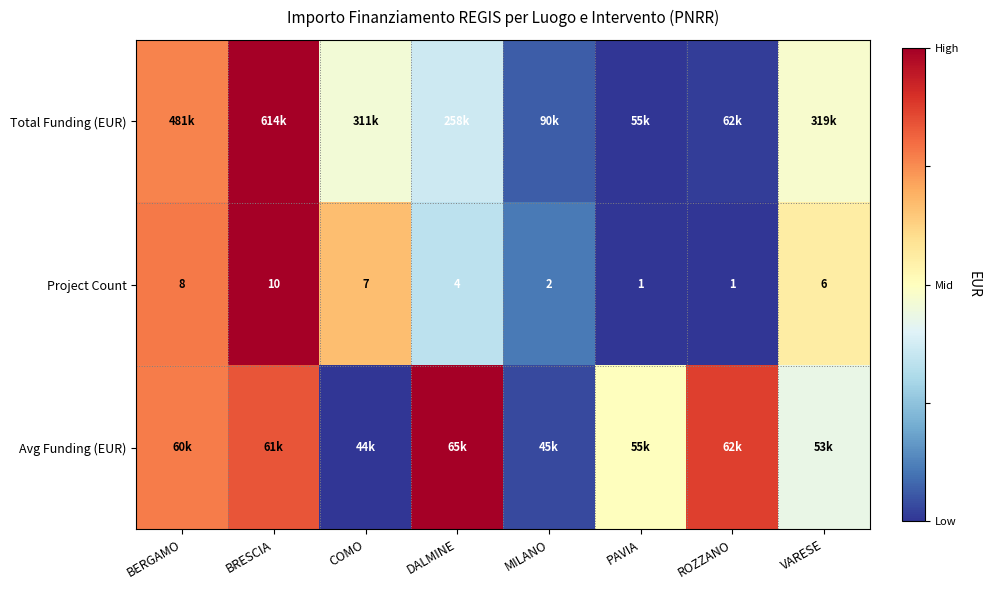

At which label is Project Count closest to 5?

DALMINE